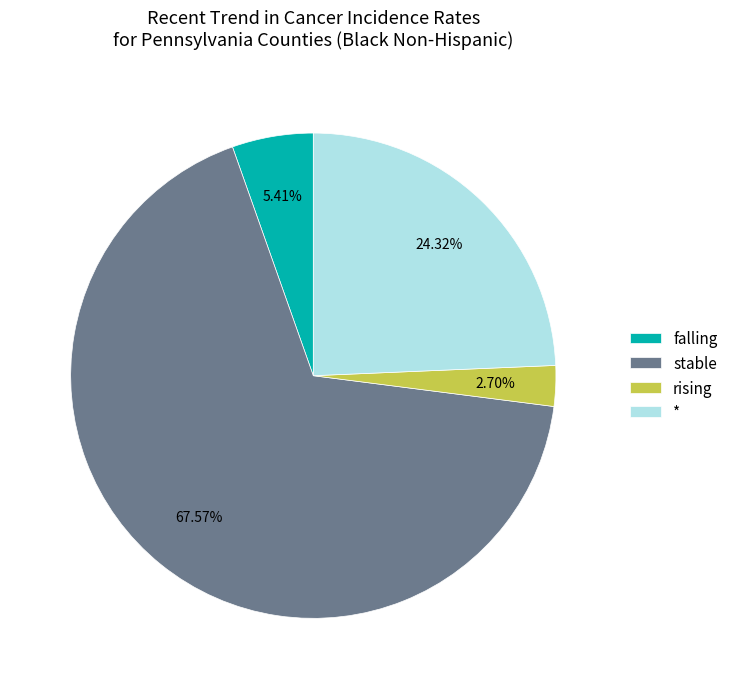

To the nearest percent, what is the difference between the falling and stable slice percentages?

62%